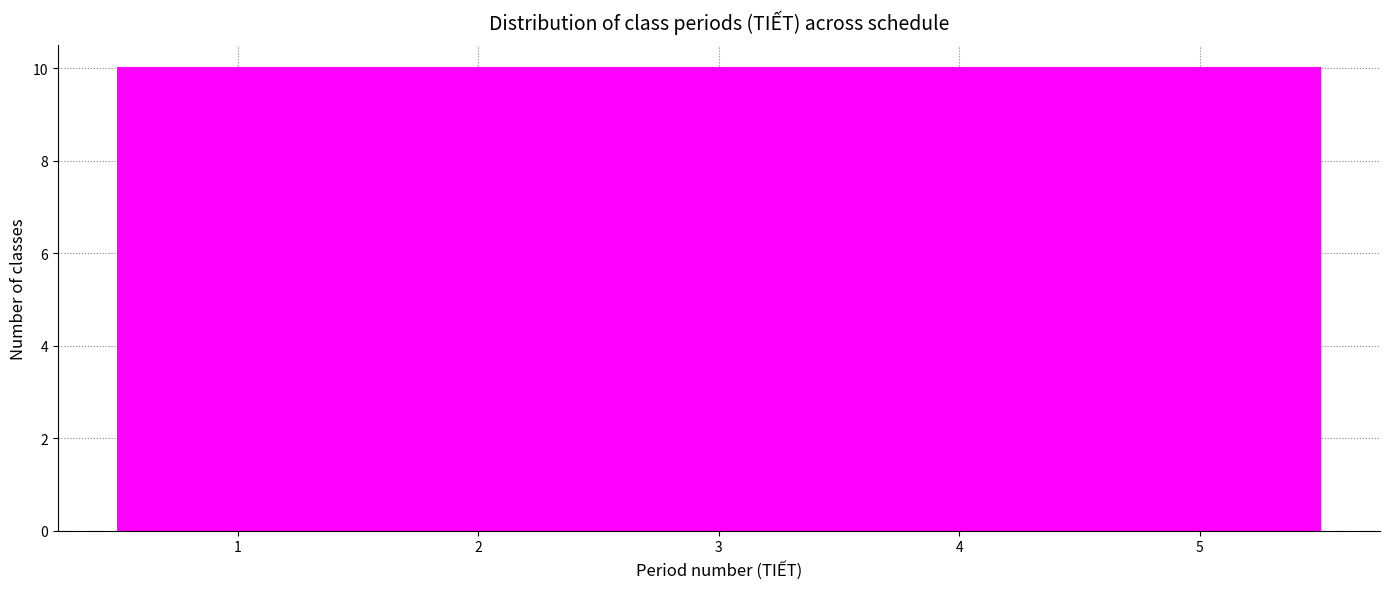

What is the height of the bar covering 1.5 to 2.5 on the x-axis? The values are not printed on the chart, so give them approximately, as read against the axis.

10